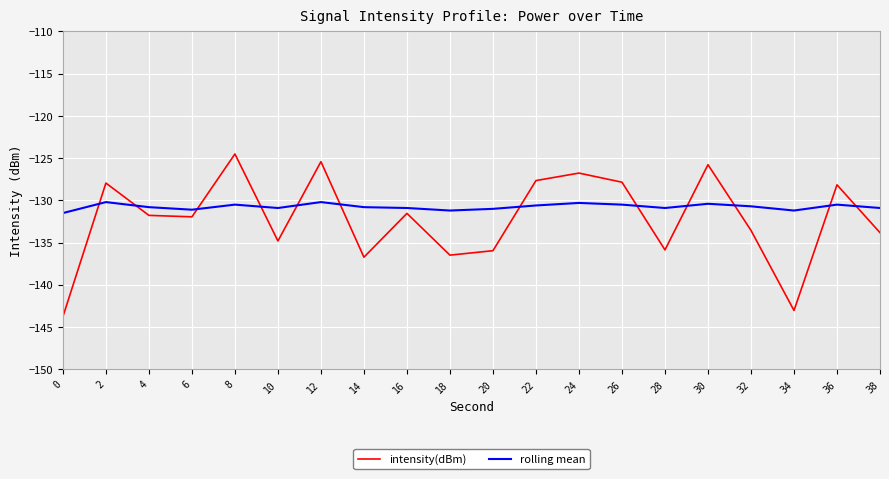

The intensity(dBm) series shows -127.7 at 22. True or false?

True